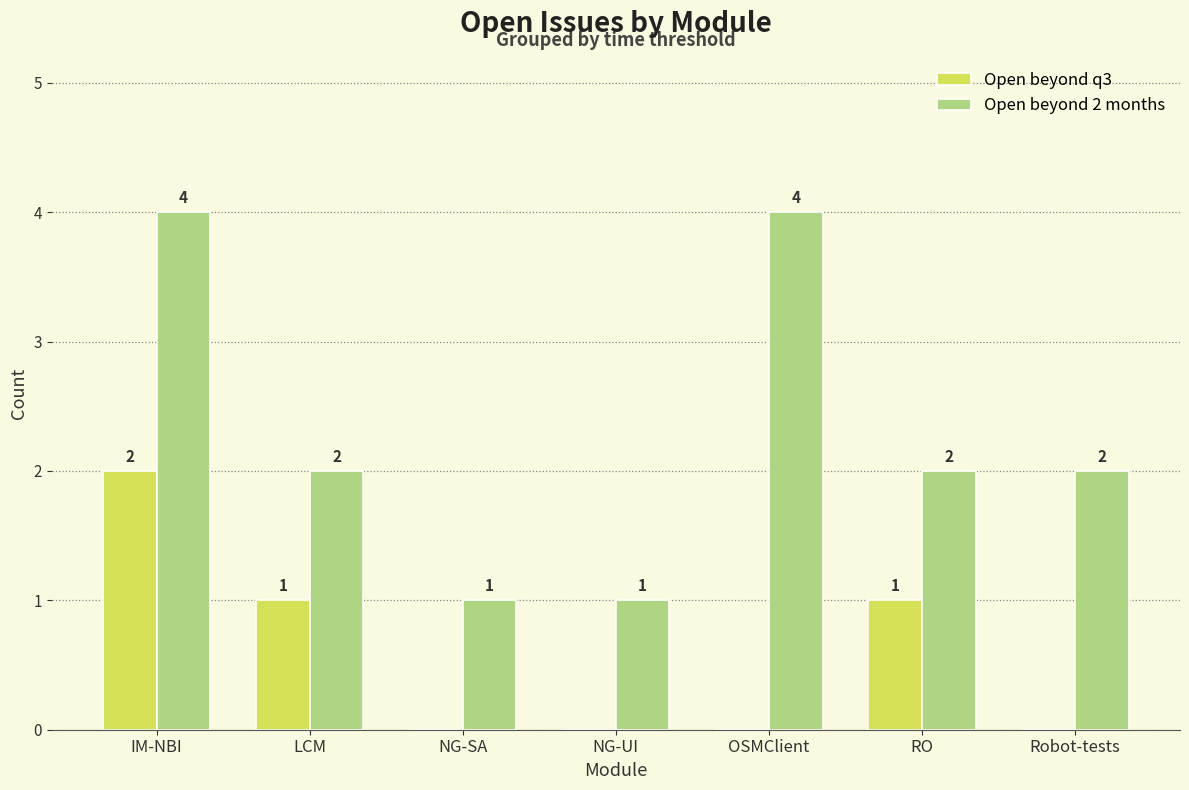

The Open beyond q3 series shows 1 at RO. True or false?

True